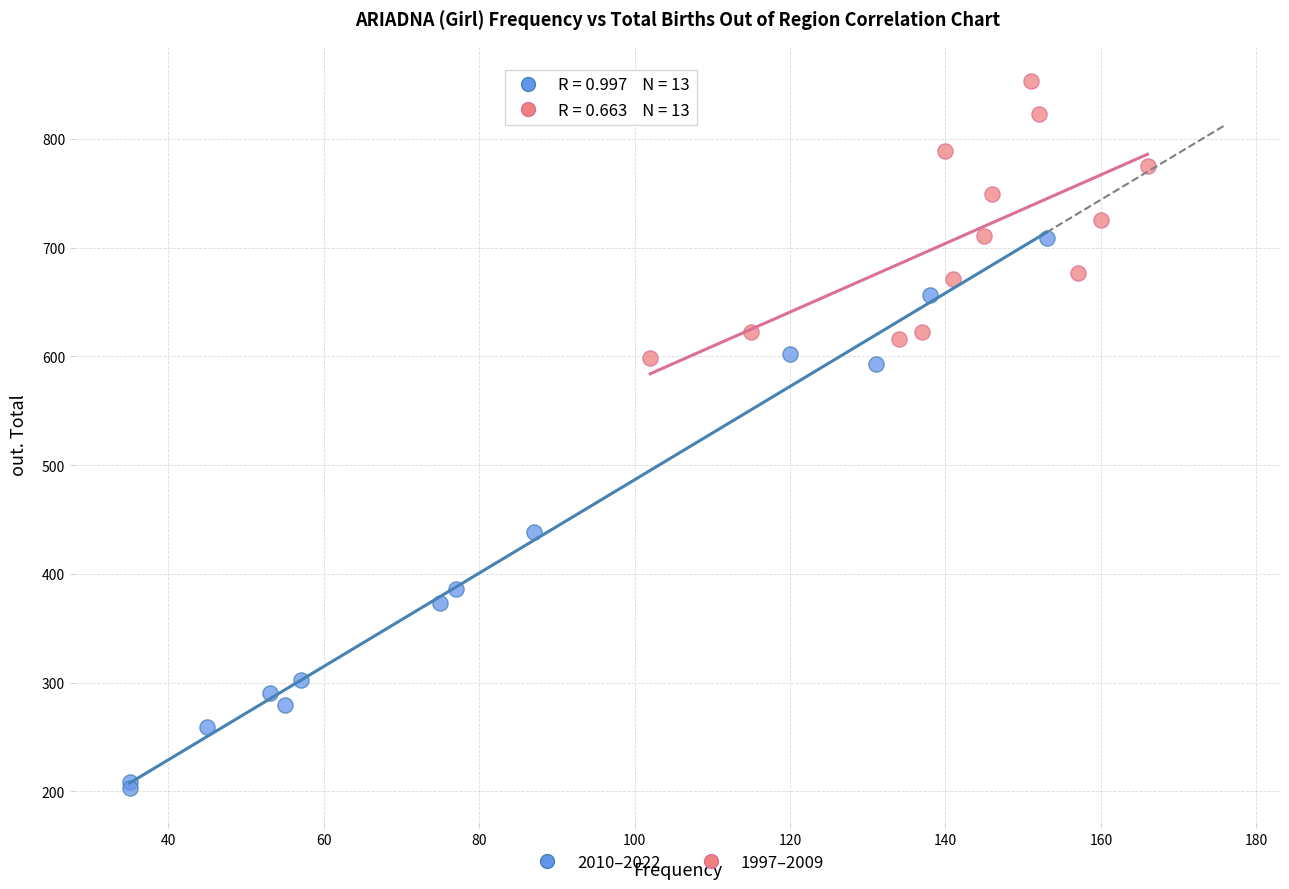

What are all the series names shown in the legend?

2010–2022, 1997–2009